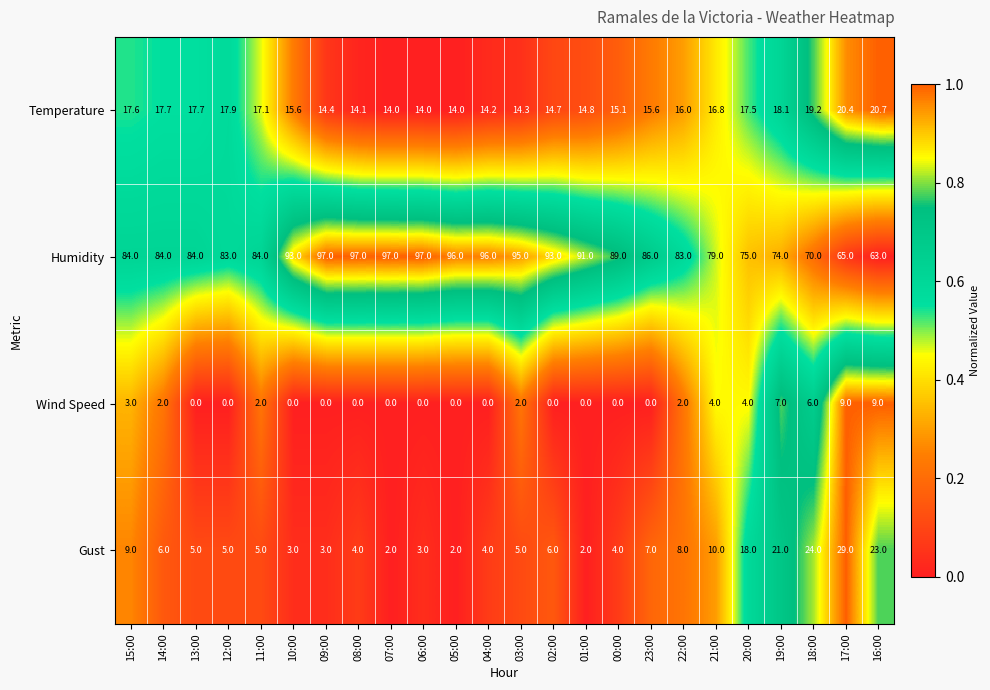

Which series has the largest range (max minus min)?

Humidity